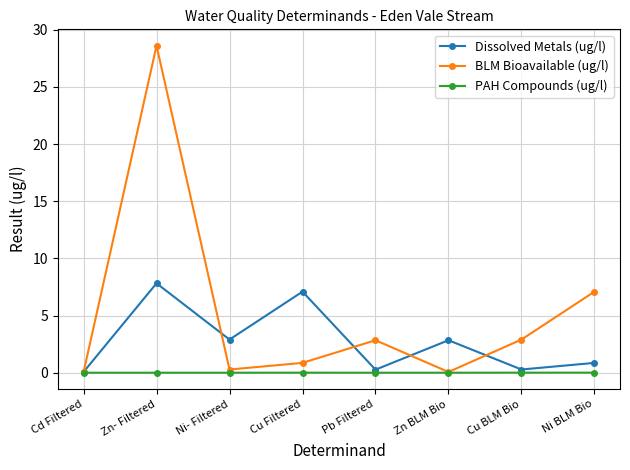

At which category is the sum across all series the highest?

Zn- Filtered